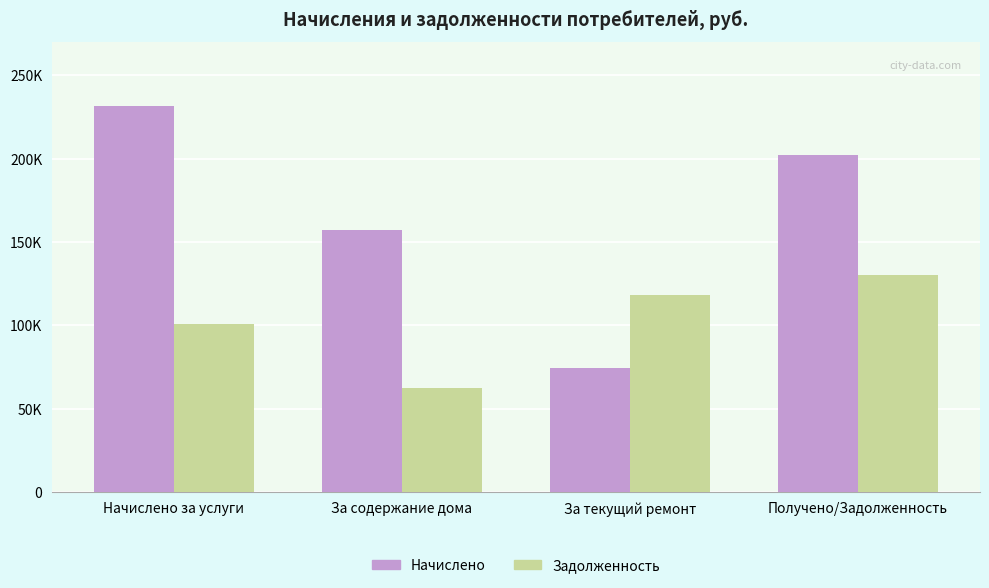

Reading left to right, transcribe all the data shown in this chart.

Начислено: Начислено за услуги=231462.3	За содержание дома=157234.6	За текущий ремонт=74227.7	Получено/Задолженность=202202.2
Задолженность: Начислено за услуги=101059.0	За содержание дома=62571.5	За текущий ремонт=118174.6	Получено/Задолженность=130319.1